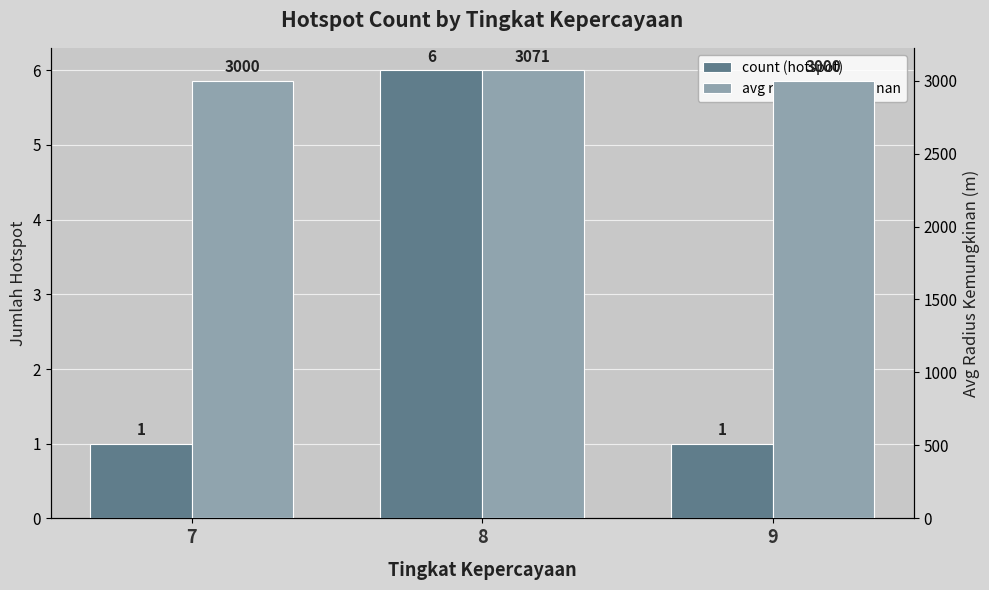

Count the count (hotspot) values in the range 1 to 6.

3